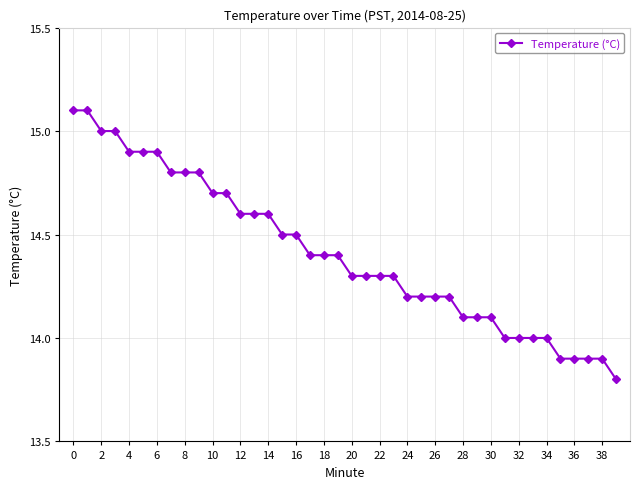

What is the difference between the maximum and second lowest values?

1.2